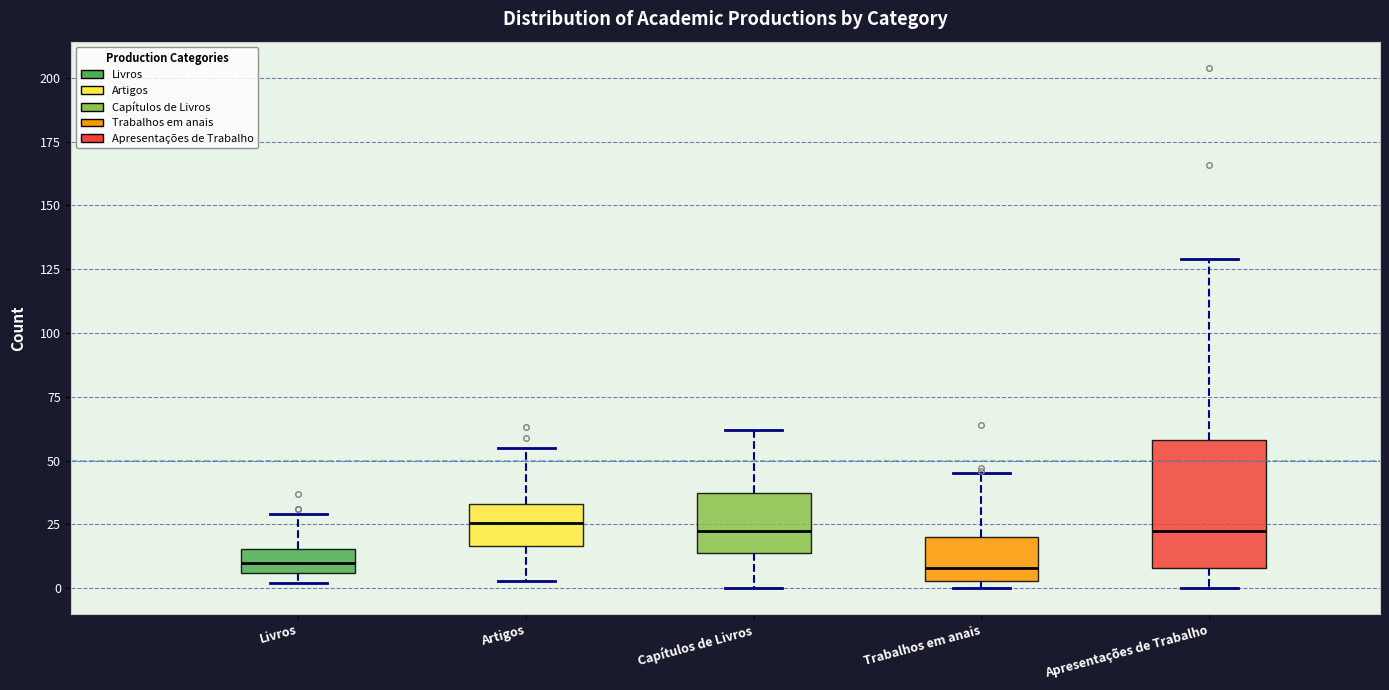

Which box is the tallest, from its lower edge to its upper edge?

Apresentações de Trabalho